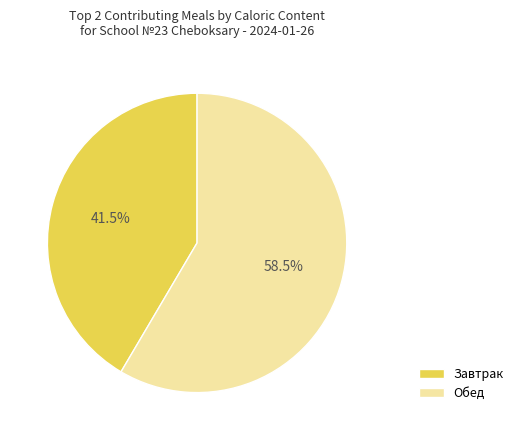

Count the number of slices in the pie.

2